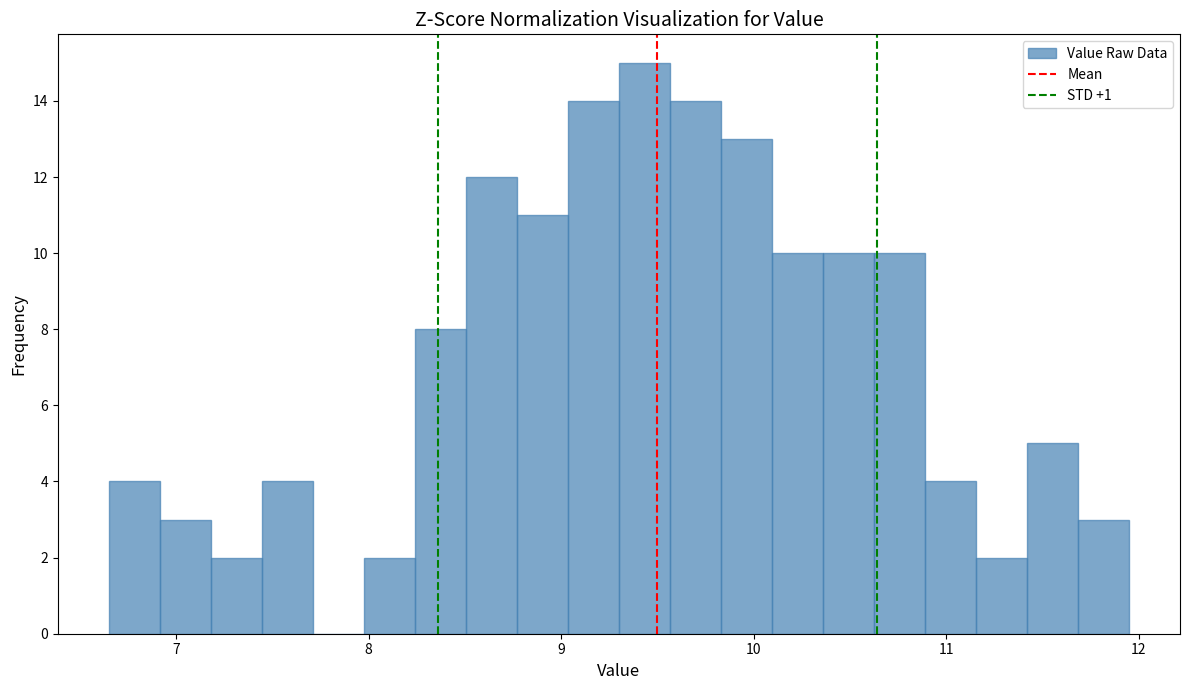

Around what value on the x-axis is the tallest bar? Give the approximate position of its centre, as read against the axis.

9.4